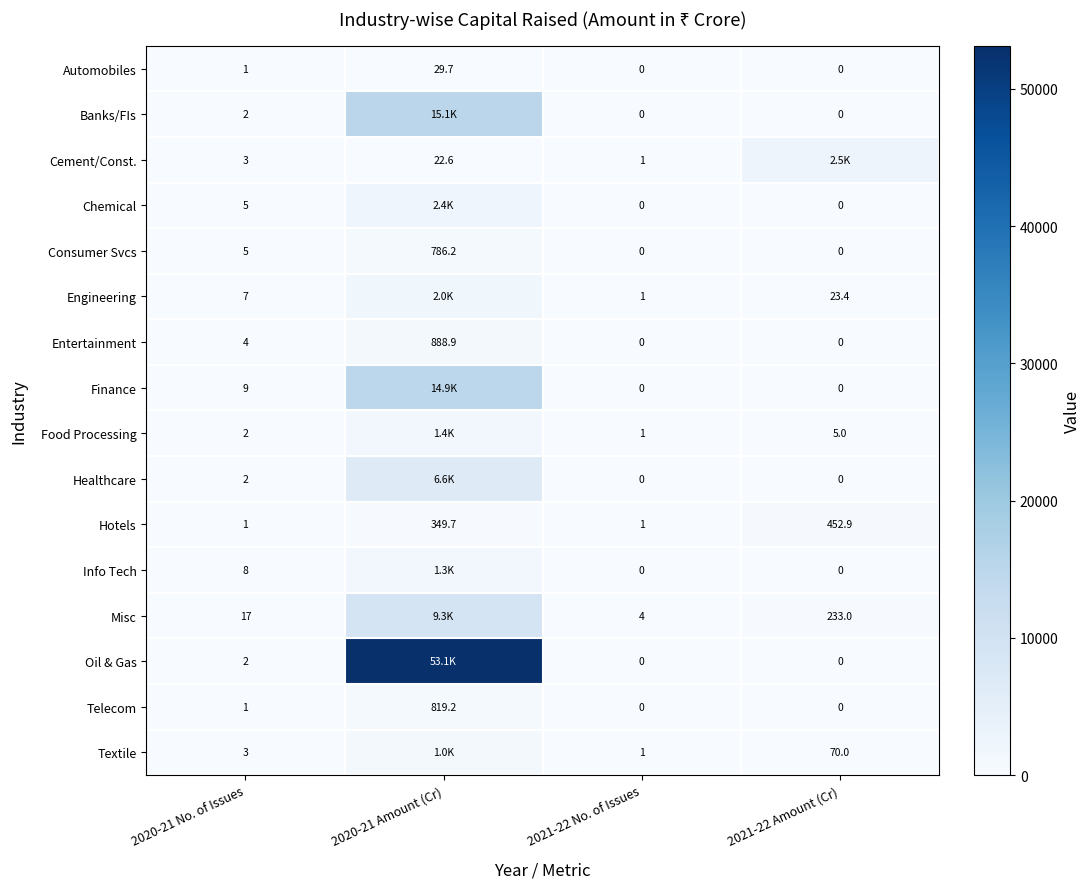

Is the value of Engineering at 2020-21 No. of Issues greater than the value of Entertainment at 2021-22 Amount (Cr)?

Yes